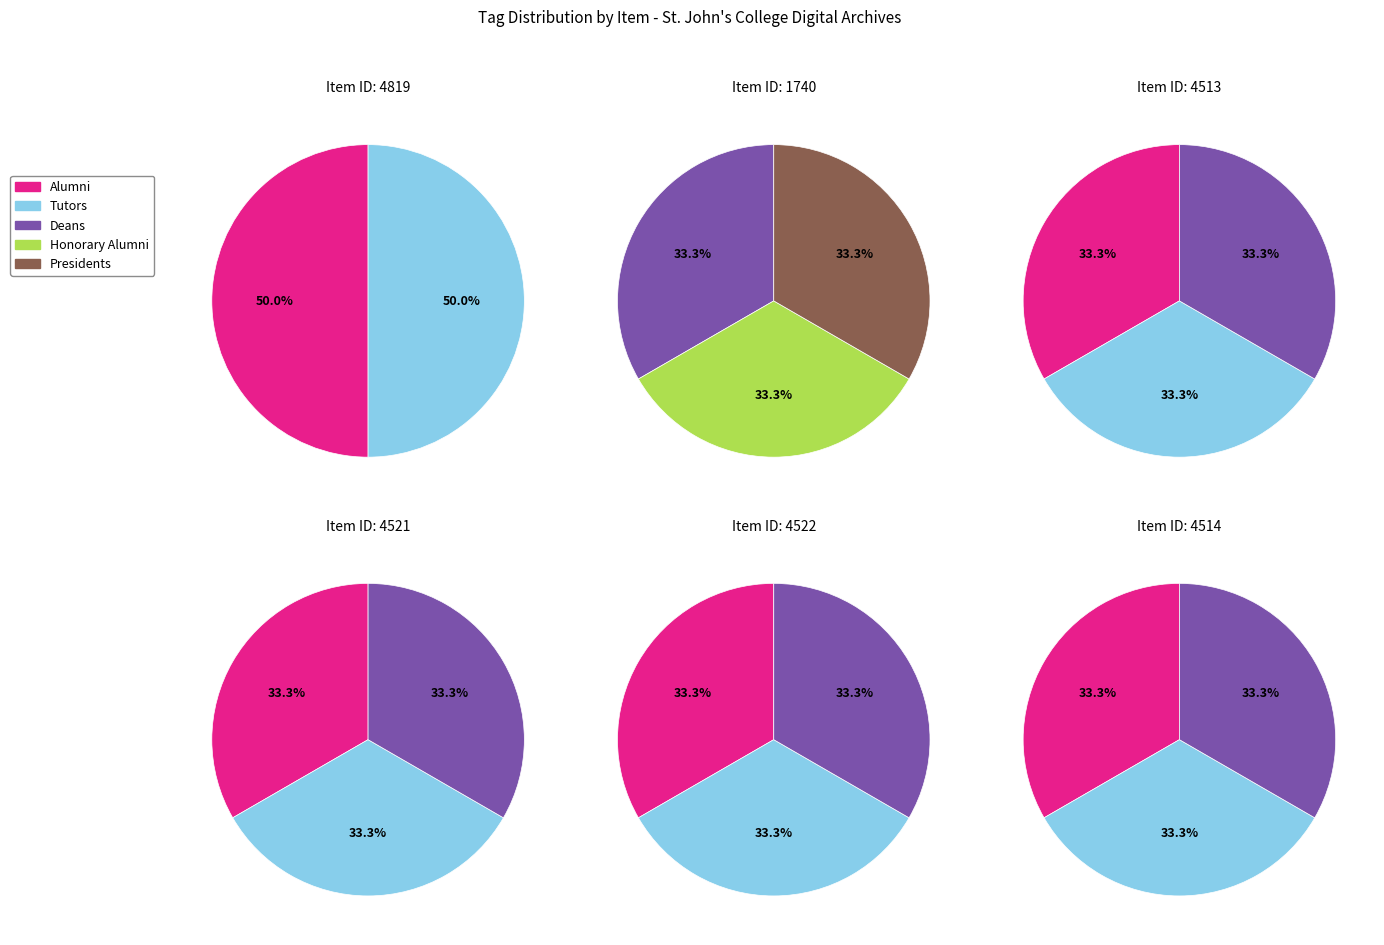

Which series has the widest spread of values?

Alumni